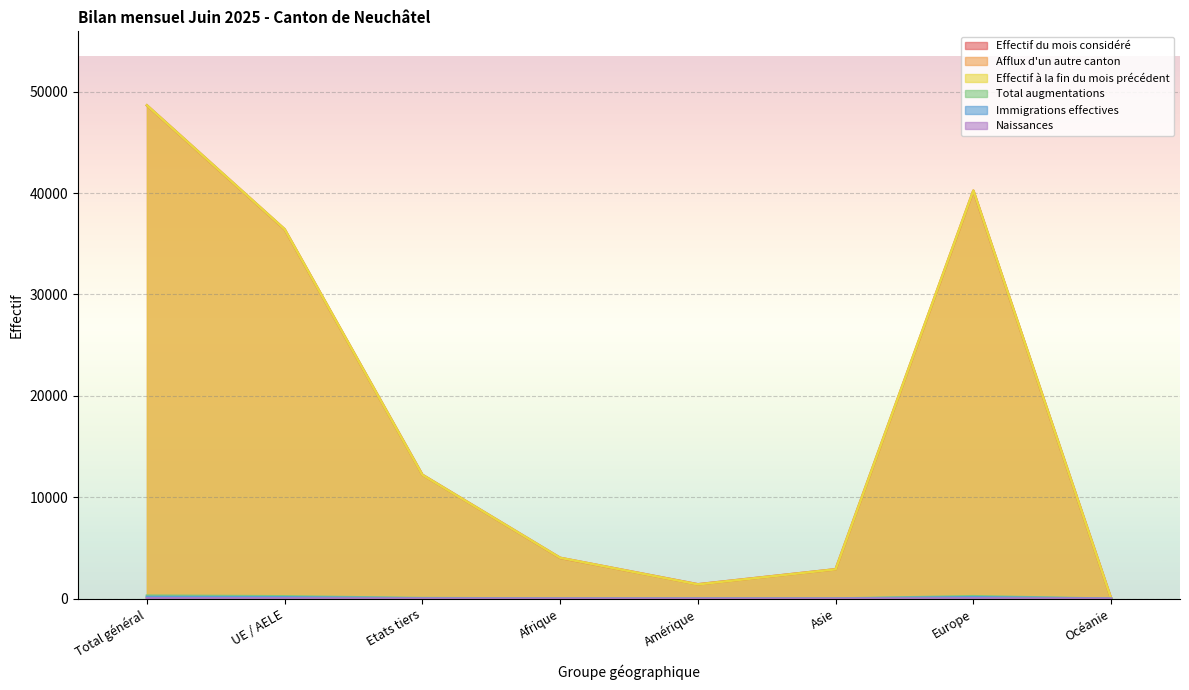

What is the difference between the second highest and second lowest values in the Total augmentations series?

238